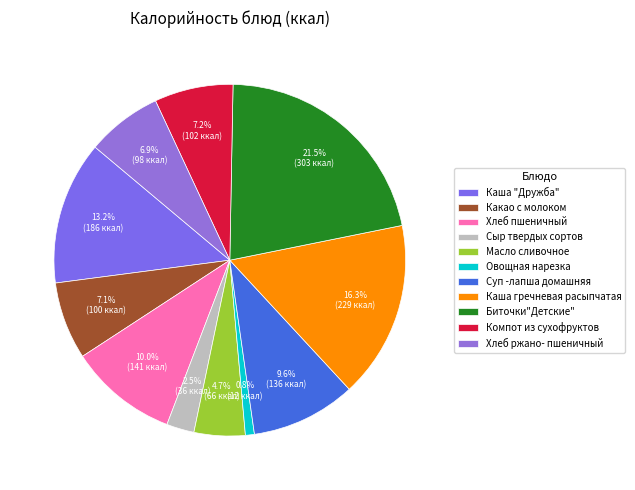

To the nearest percent, what is the average slice percentage?

9%